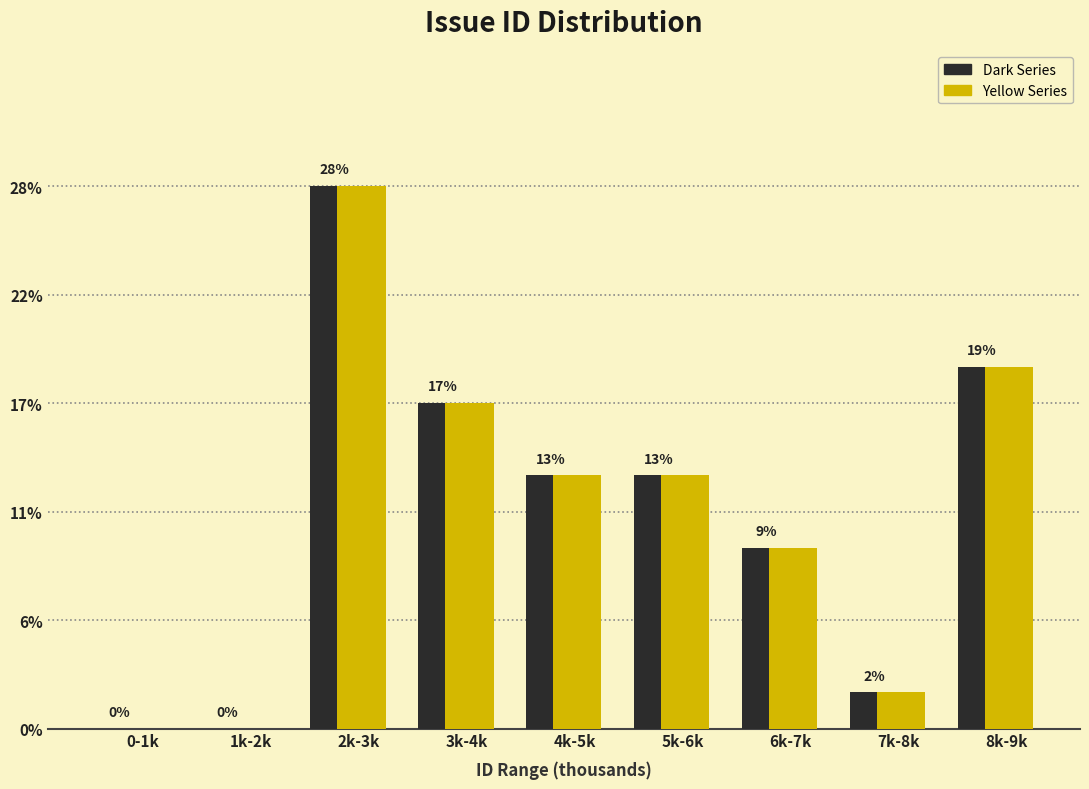

Are the bars horizontal?

No